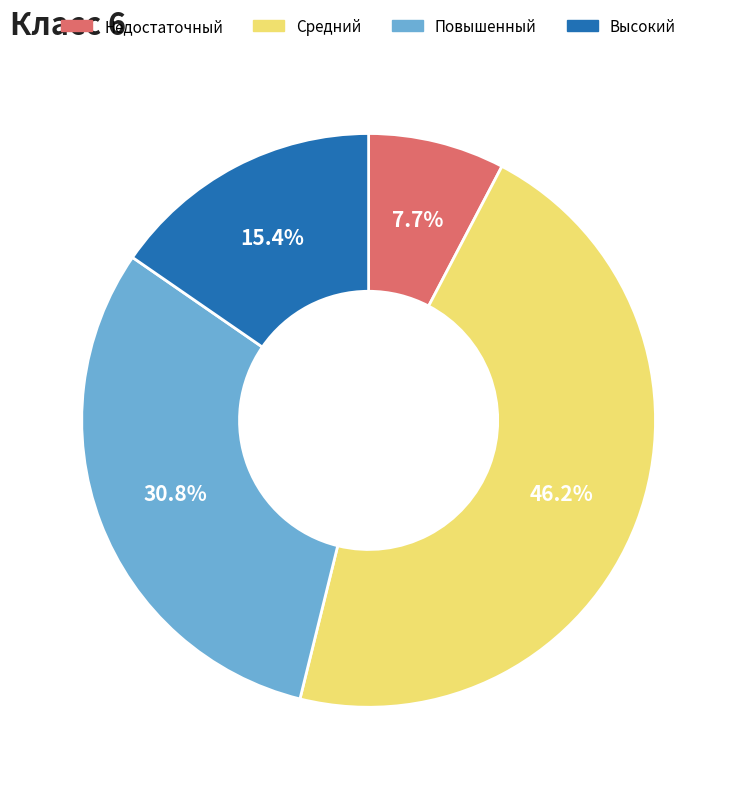

To the nearest percent, what is the average slice percentage?

25%